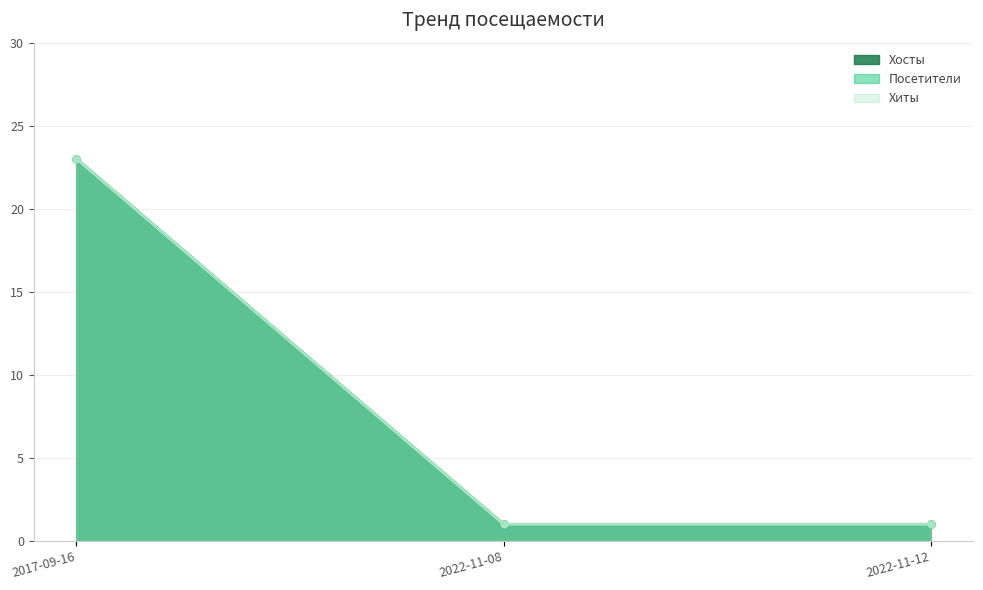

What is the sum of the Посетители values at 2022-11-12 and 2022-11-08?

2